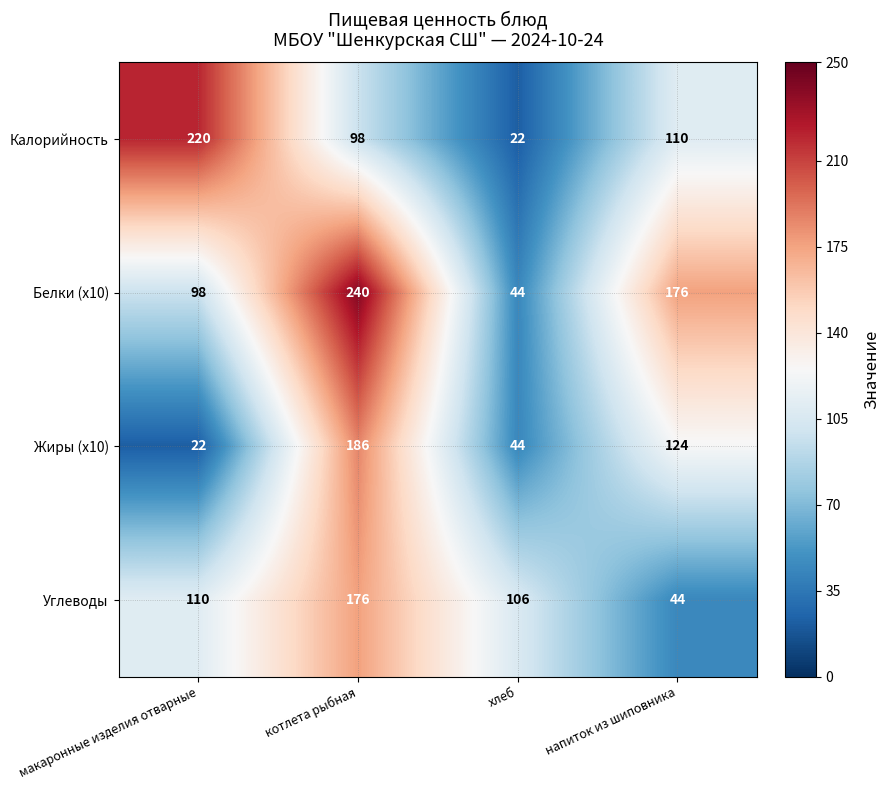

At how many categories does at least one series exceed 164?

3